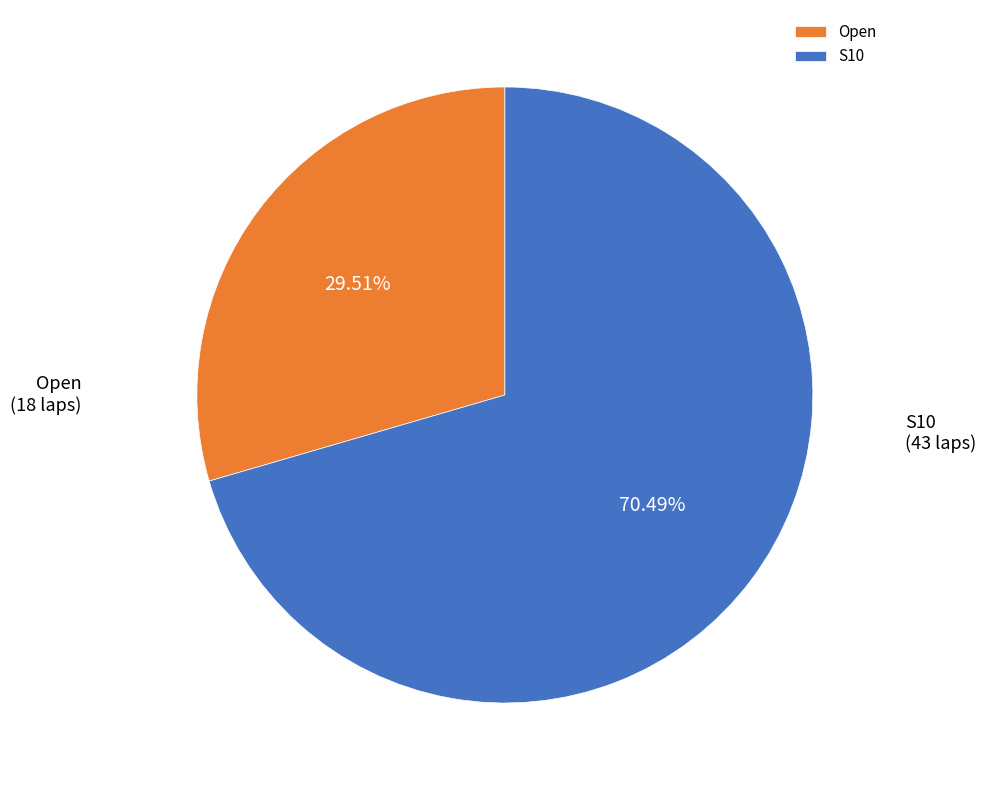

Rank the categories by value from highest to lowest.

S10, Open